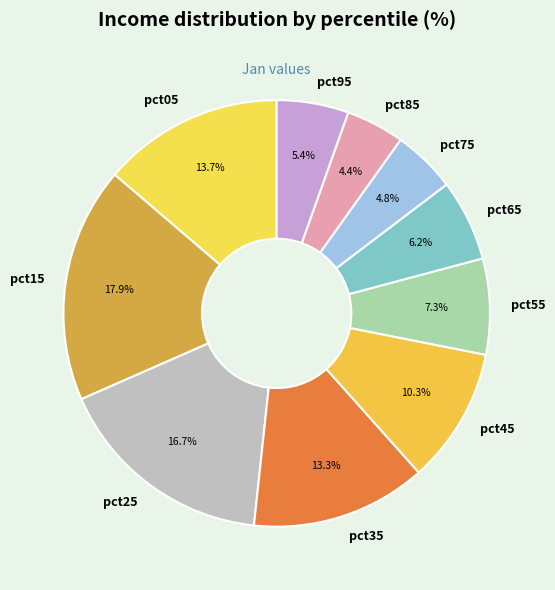

Does pct35 represent more than half of the total?

No